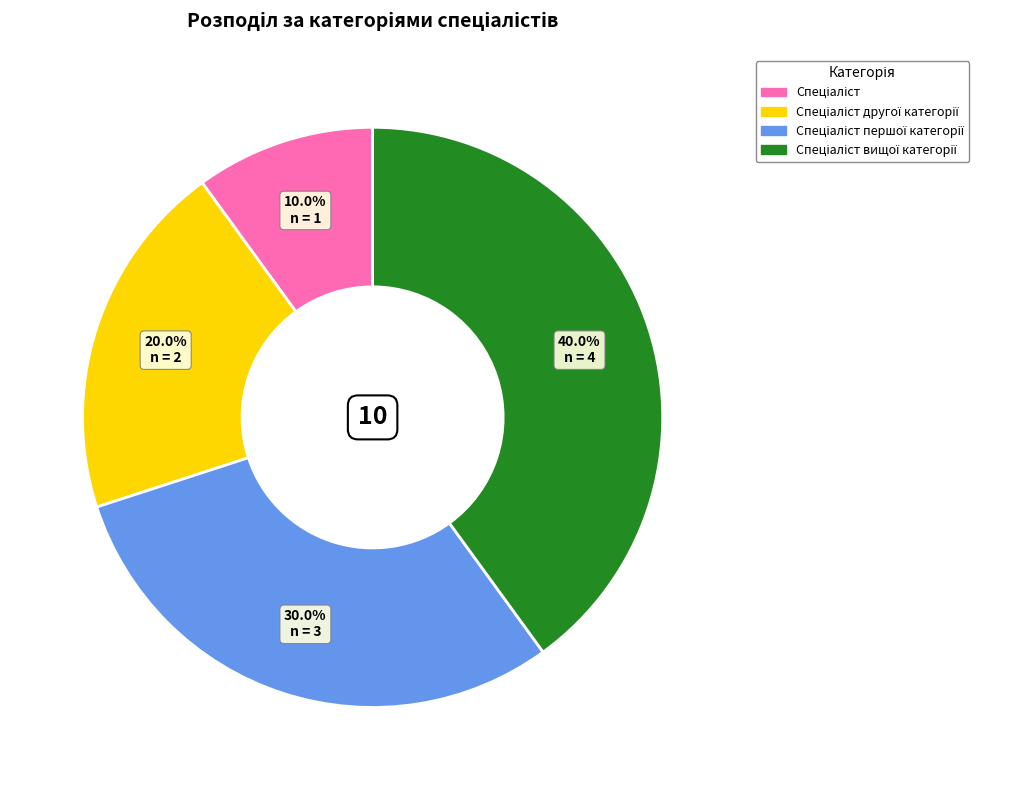

Is there a majority slice in this chart?

No